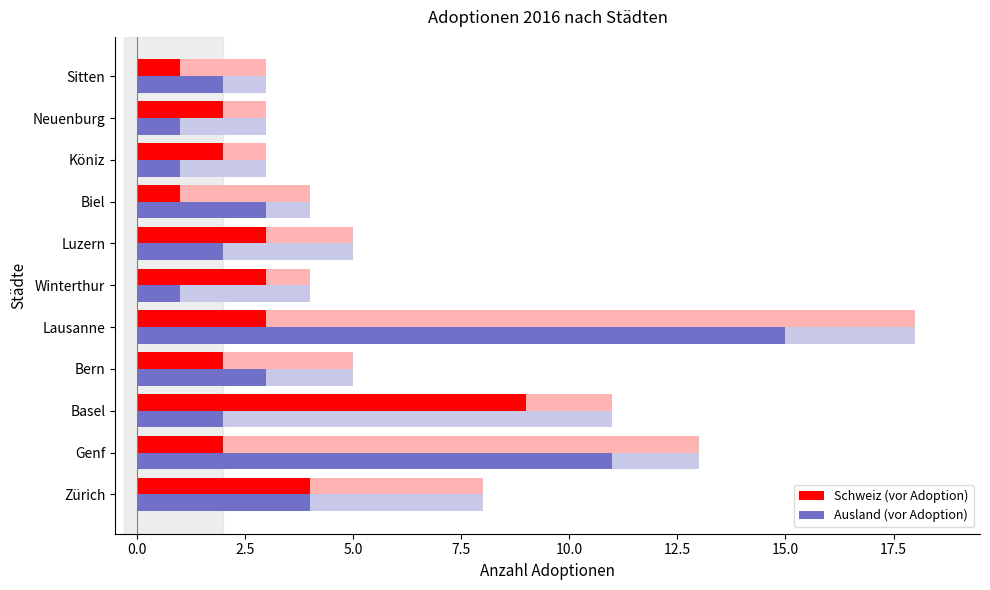

How many bars are there in each group?

2